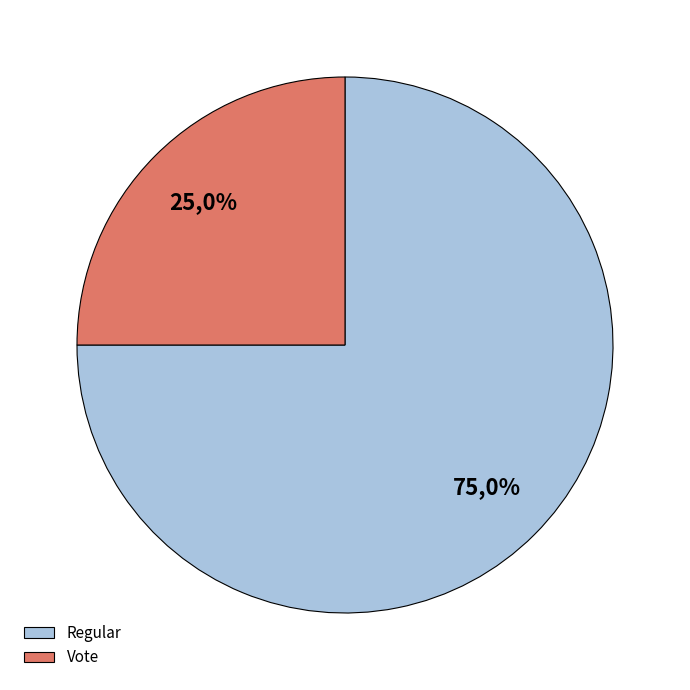

To the nearest percent, what percentage of the pie is tx_type: Vote (io_index=2)?

25%